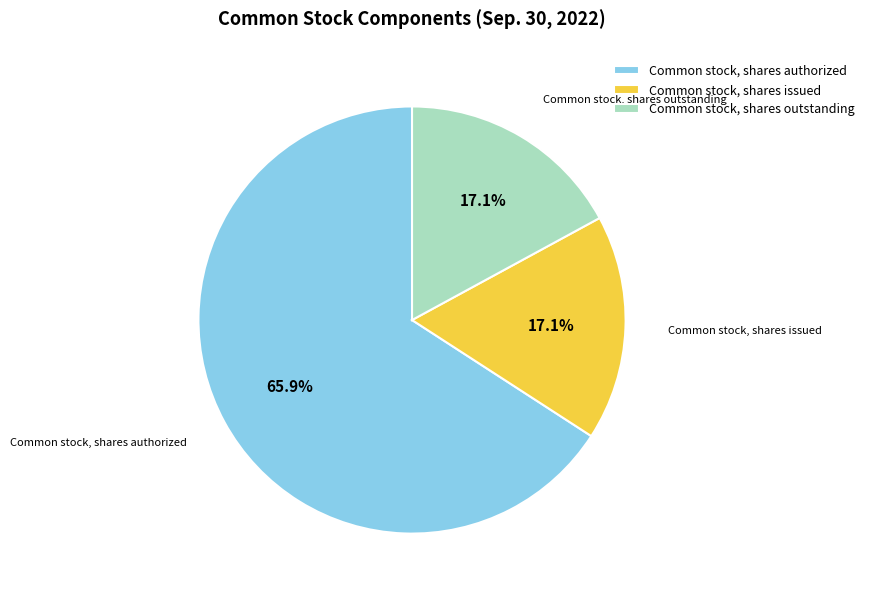

To the nearest percent, what percentage of the pie is Common stock, shares authorized?

66%